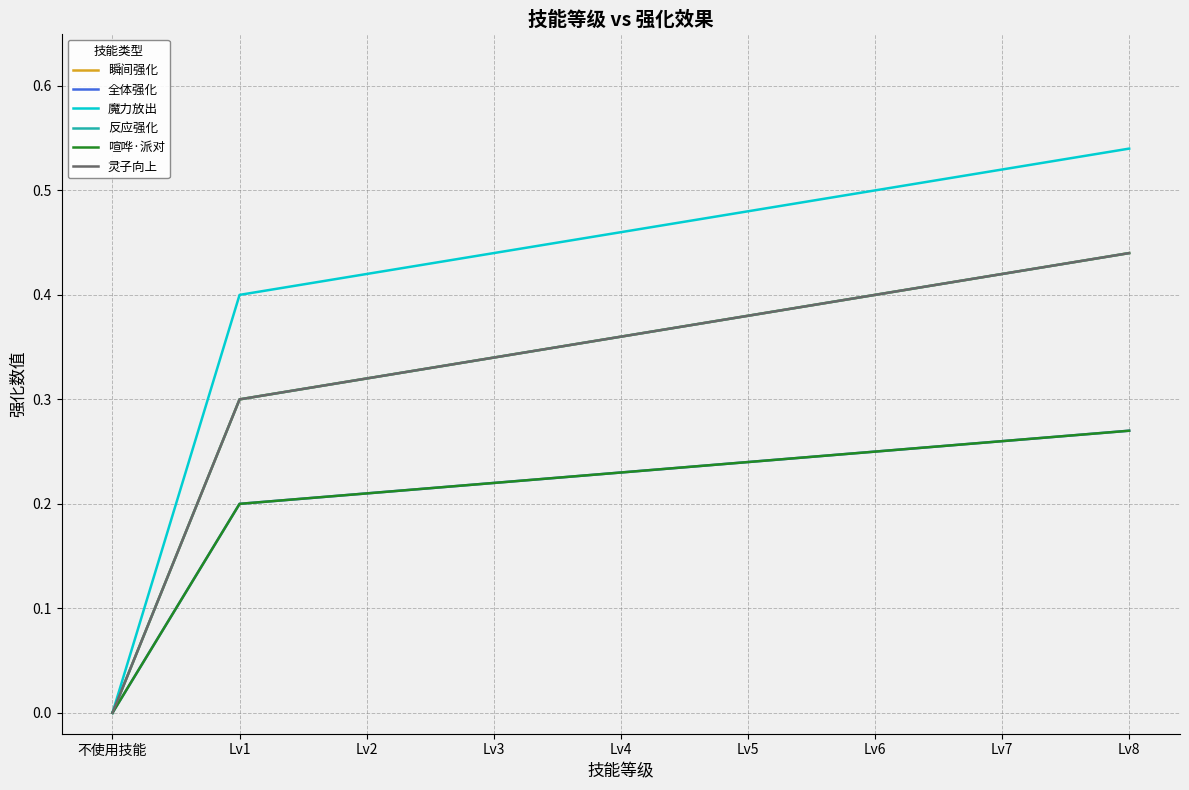

What is the total value across all series at Lv1?

1.7